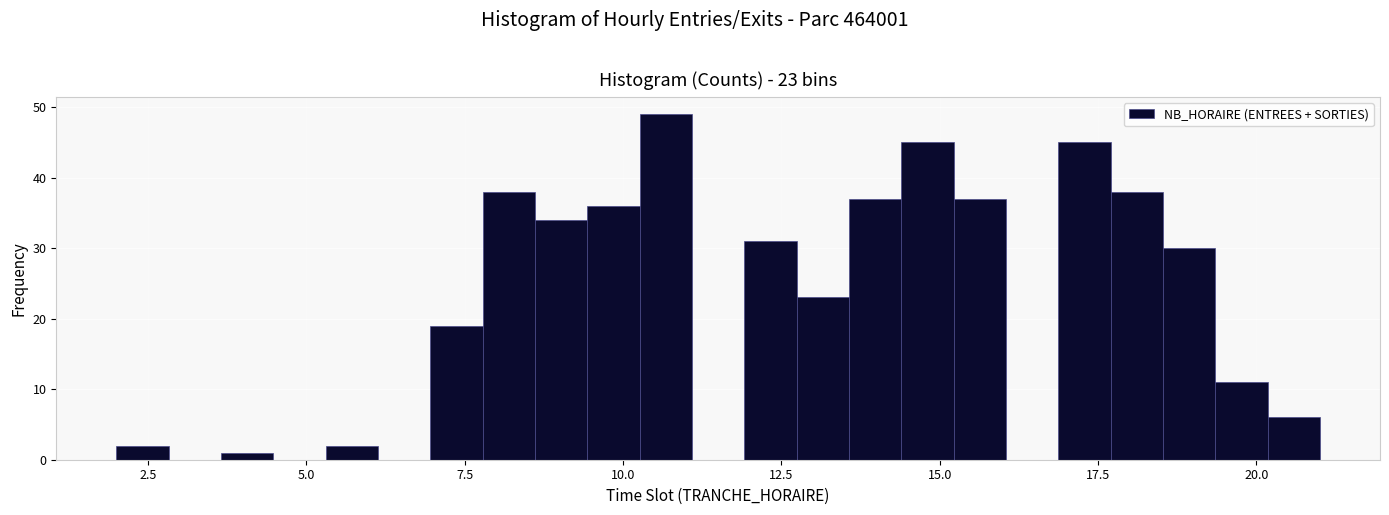

Read against the x-axis, roughly where is the centre of the tallest bar?

10.5